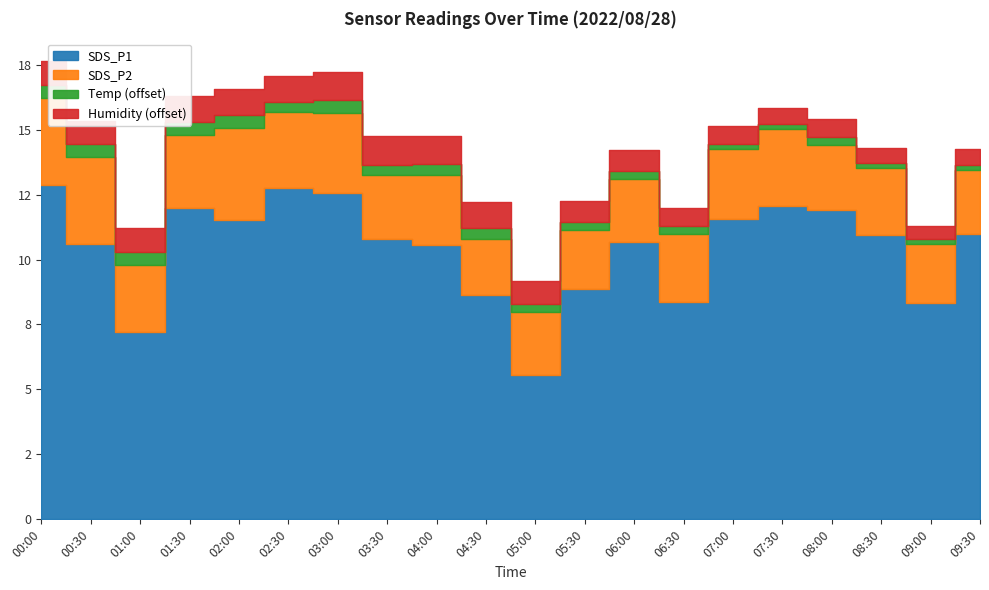

True or false: SDS_P2 has more than 0 points higher than both neighbors.

True